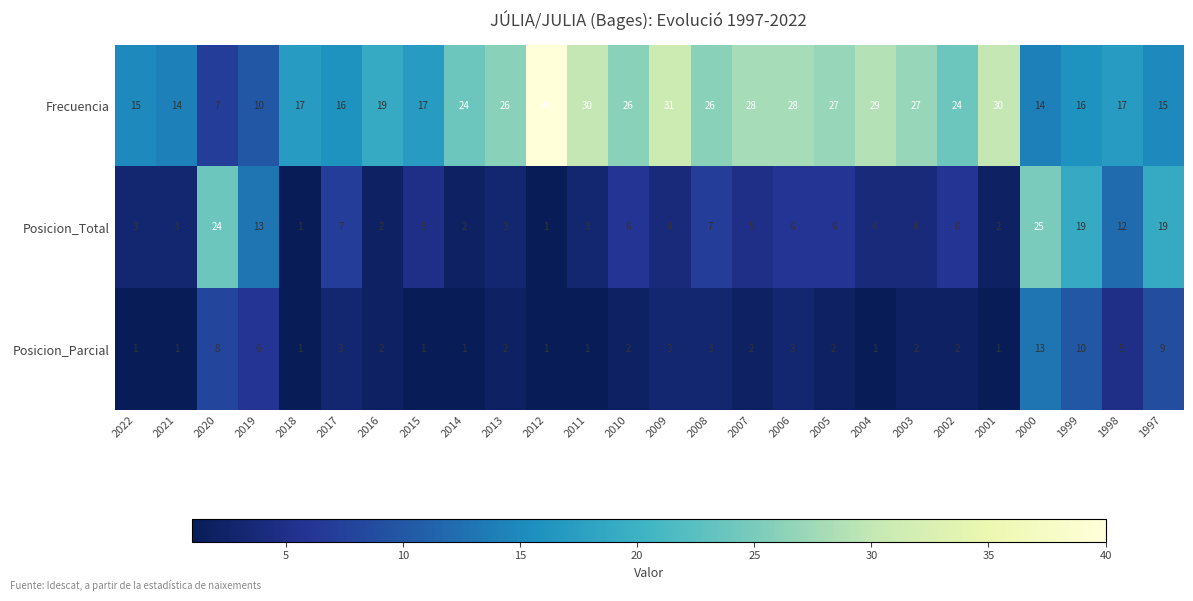

At 2019, list the series in order from largest to smallest.

Posicion_Total, Frecuencia, Posicion_Parcial